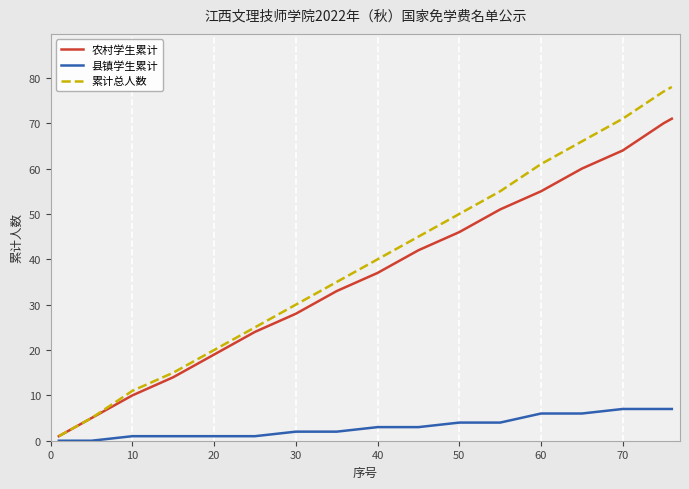

True or false: 农村学生累计 has more than 2 points higher than both neighbors.

False